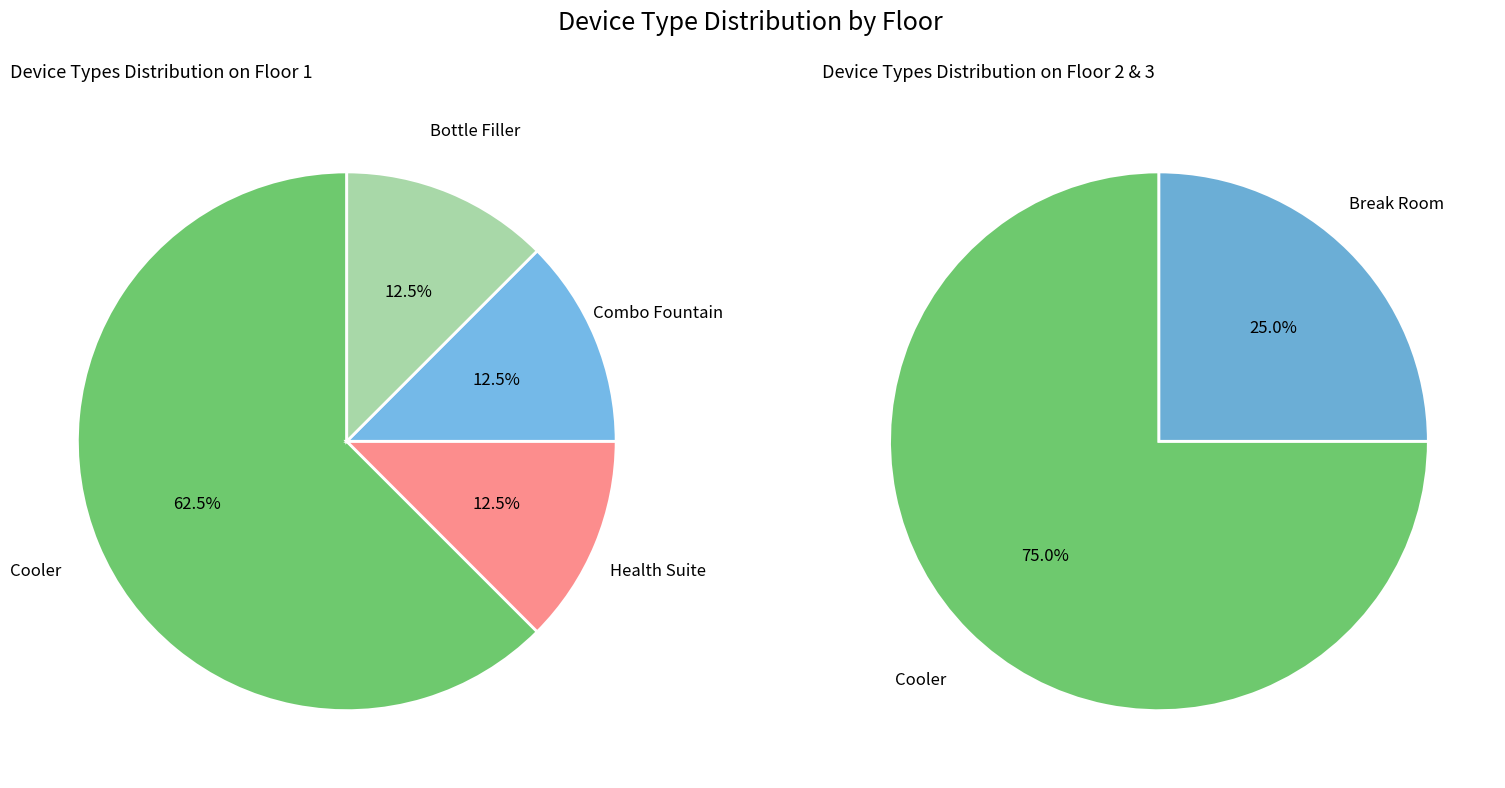

Combined, do Health Suite and Break Room account for over 50%?

No